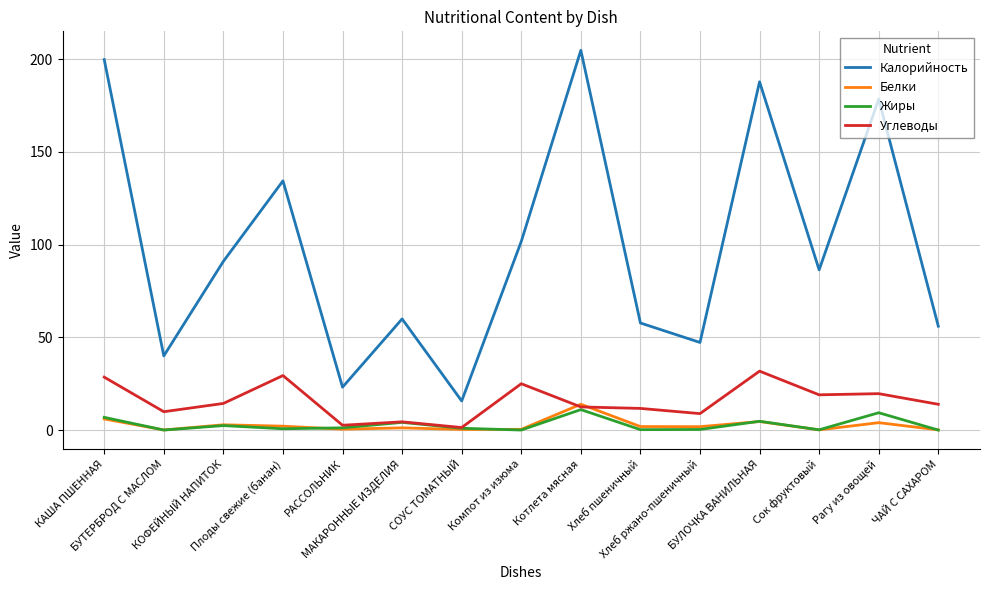

Which series changed the most between КАША ПШЕННАЯ and Плоды свежие (банан)?

Калорийность